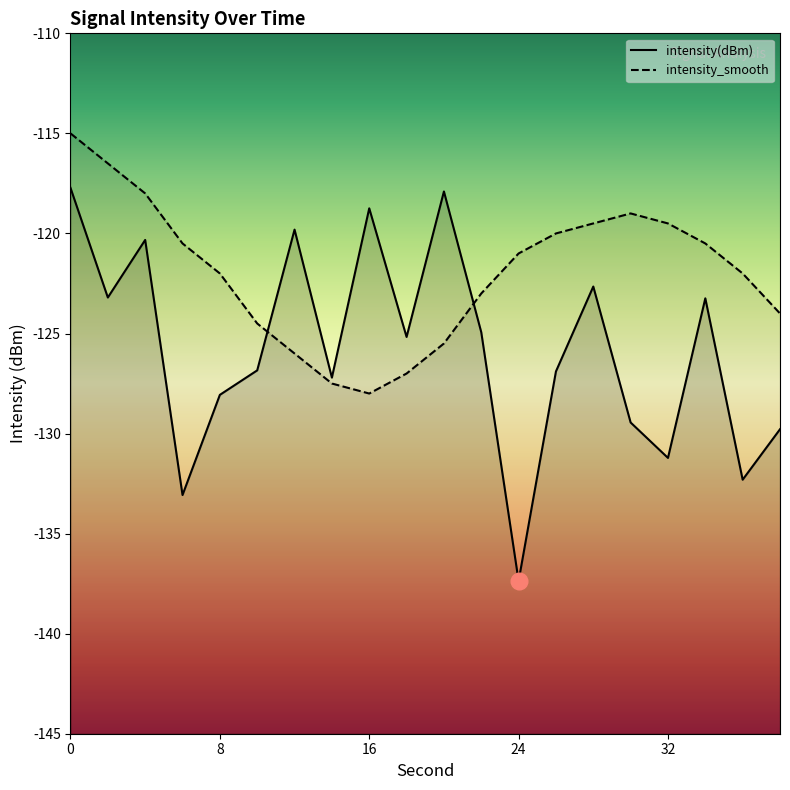

At how many categories does at least one series exceed -134?

20